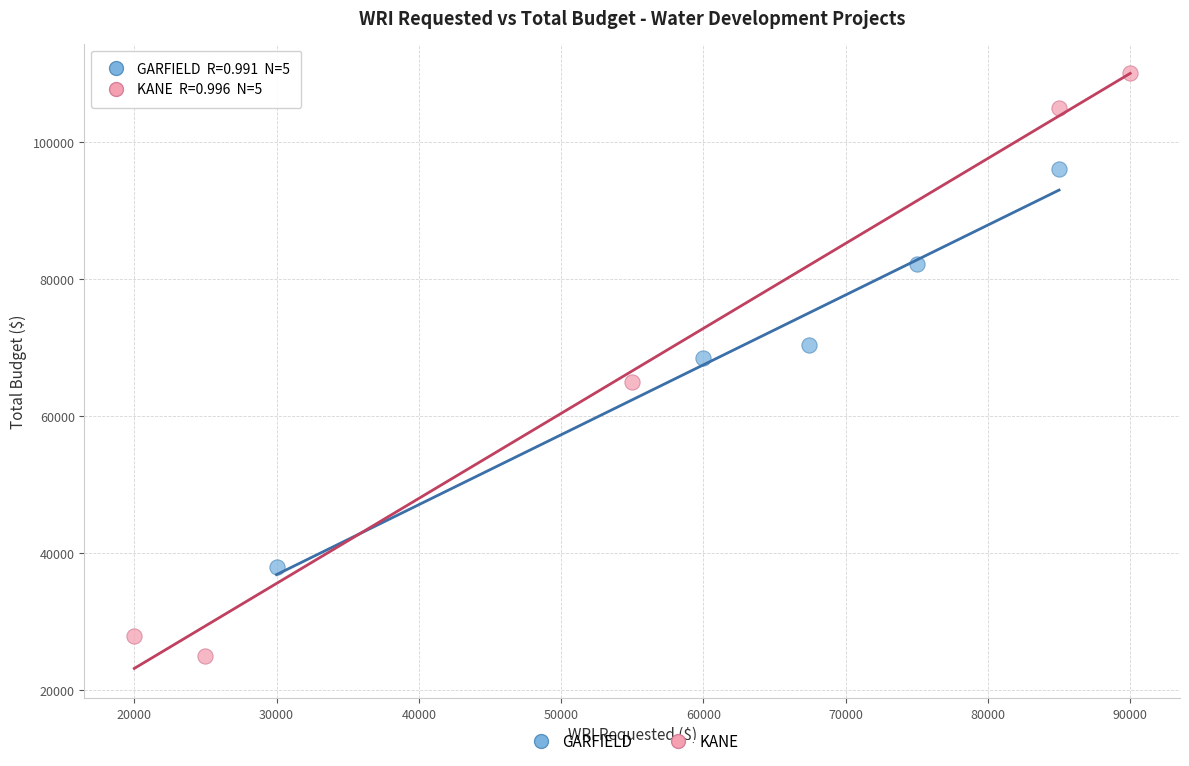

Which series contains the highest Y value?

KANE